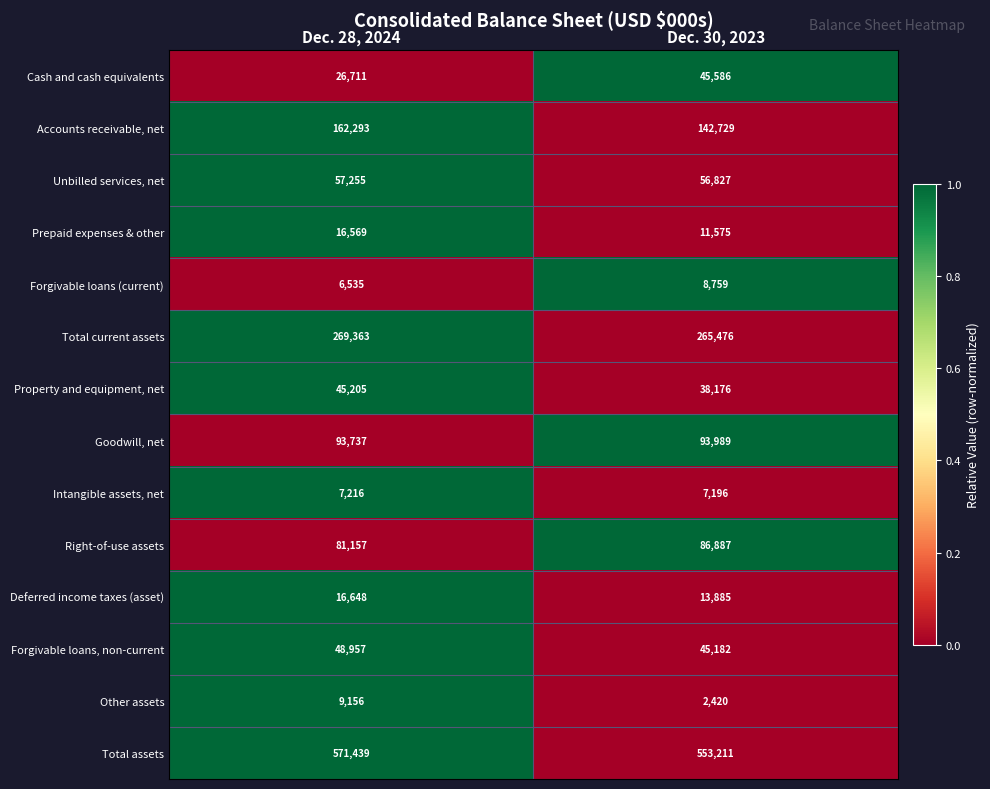

The value of Total current assets at Dec. 28, 2024 is 269363. True or false?

True